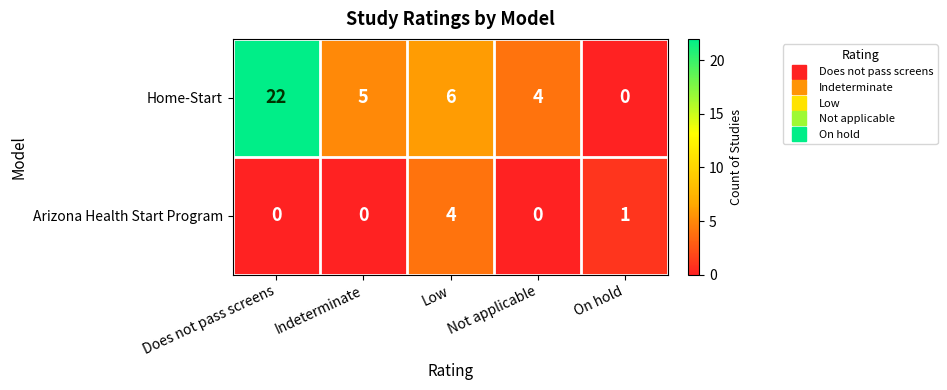

How many series are shown in this chart?

2